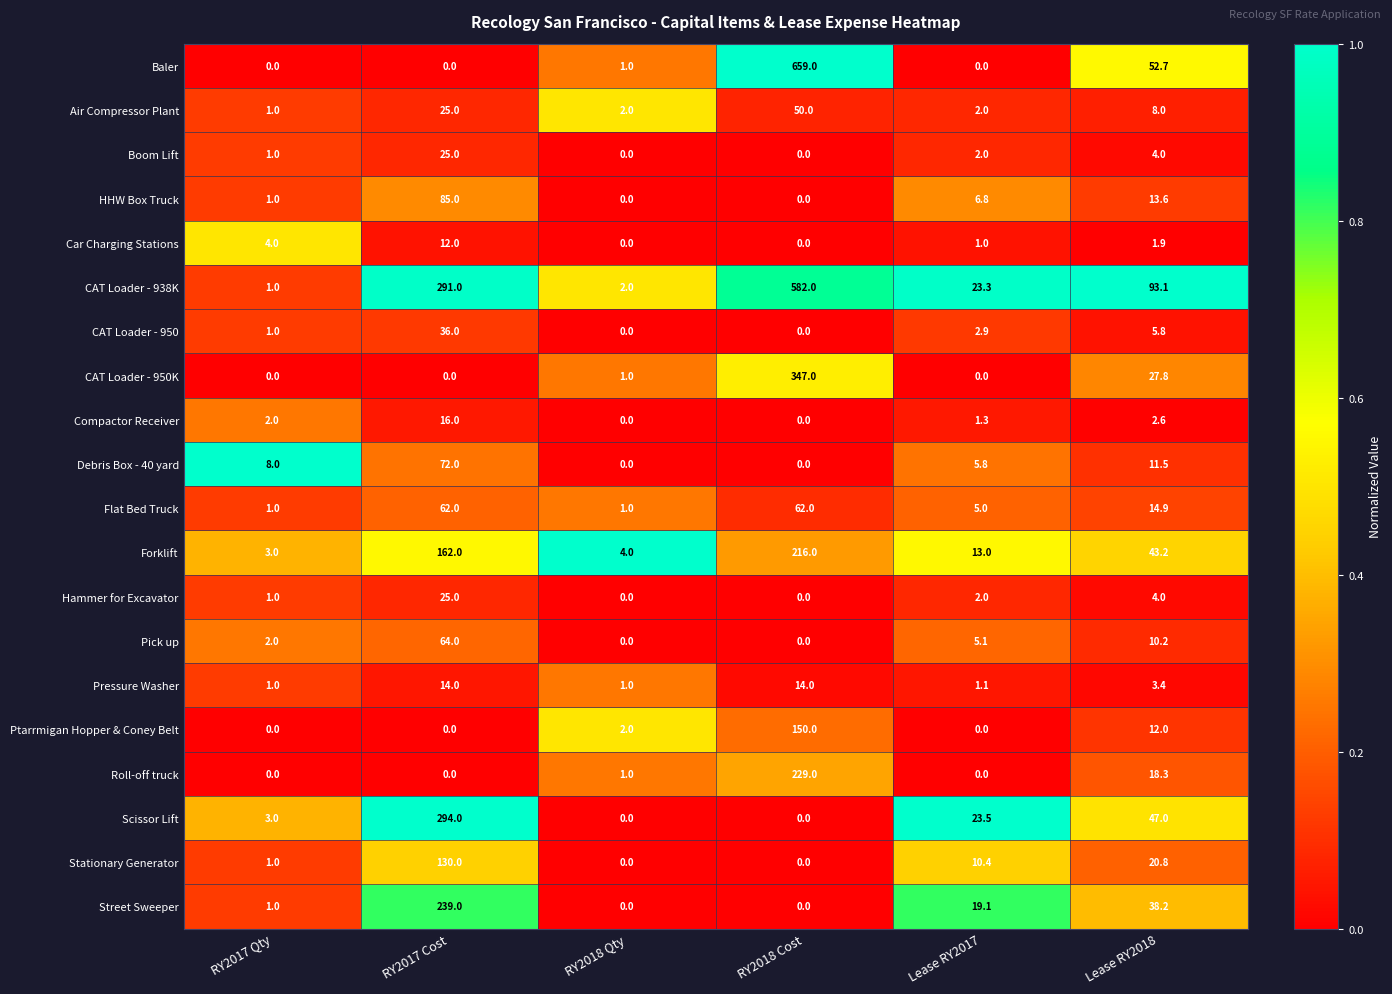

At which label is Debris Box - 40 yard closest to 36?

Lease RY2018